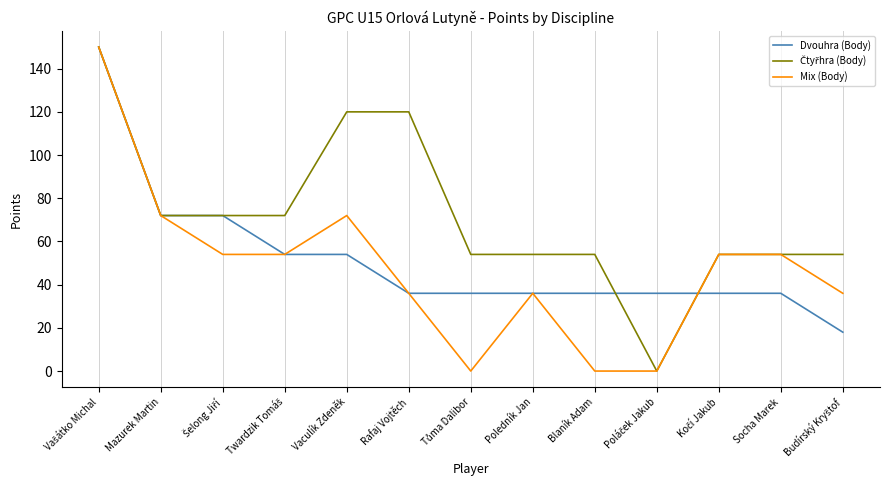

At how many categories does at least one series exceed 143?

1